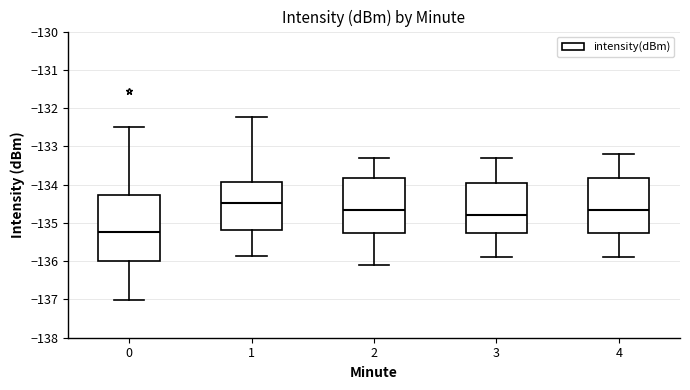

Reading left to right, transcribe this box plot: for each box, give where its median line is, the range the box spans, and where its two whiskers end, as read against the y-axis. The values are not printed on the chart, so give them approximately, as read against the axis.

0: median -135.2, box -136.0 to -134.3, whiskers -137.0 to -132.5
1: median -134.5, box -135.2 to -133.9, whiskers -135.9 to -132.2
2: median -134.6, box -135.3 to -133.8, whiskers -136.1 to -133.3
3: median -134.8, box -135.3 to -133.9, whiskers -135.9 to -133.3
4: median -134.6, box -135.3 to -133.8, whiskers -135.9 to -133.2